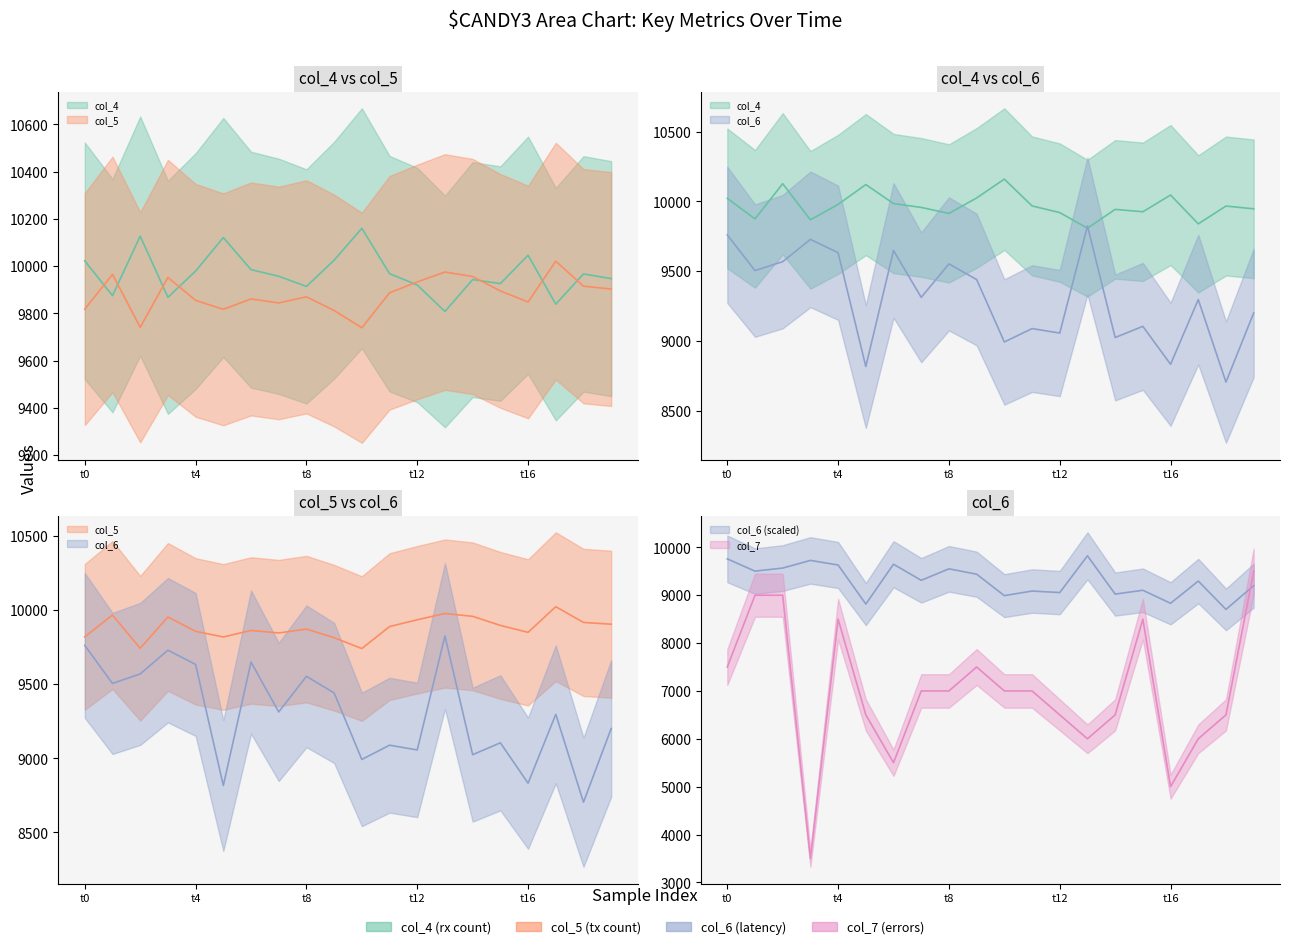

What are all the series names shown in the legend?

col_4, col_5, col_6, col_7